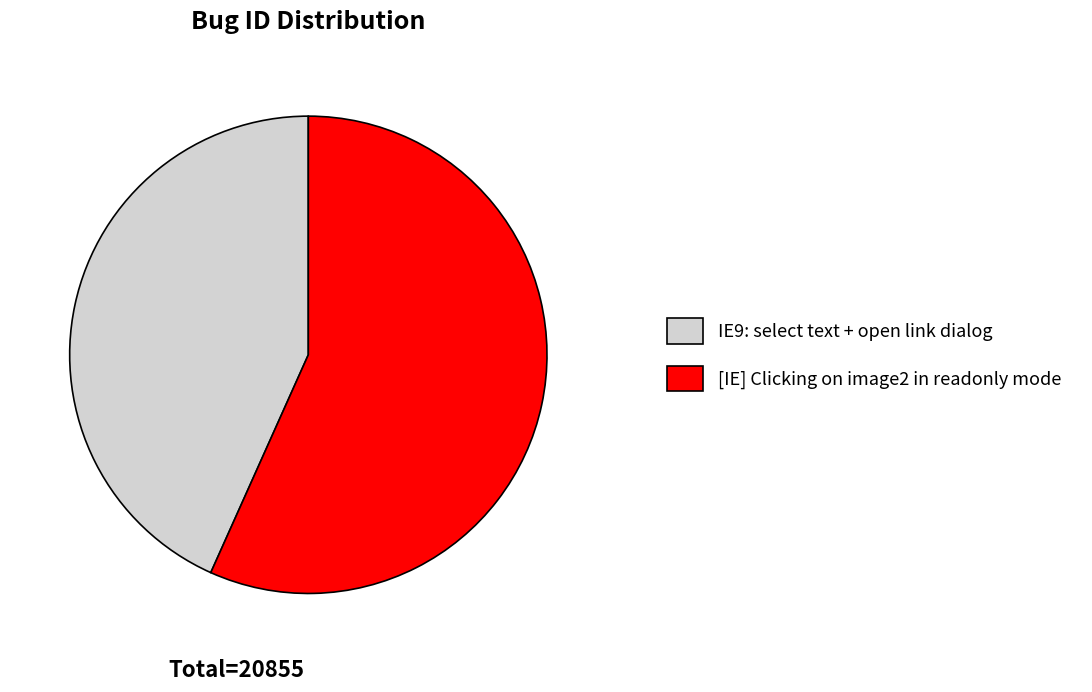

Rank the categories by value from highest to lowest.

[IE] Clicking on image2 in readonly mode, IE9: select text + open link dialog